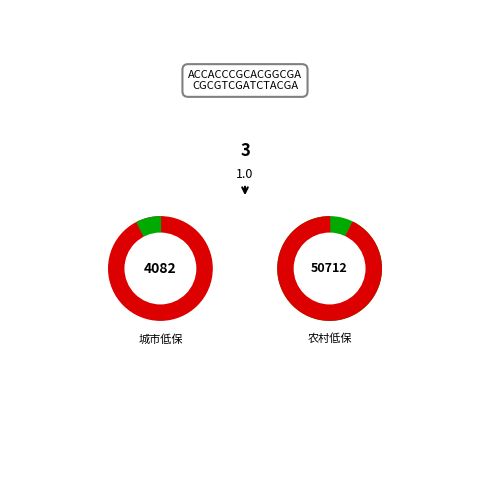

Count the number of slices in the pie.

2